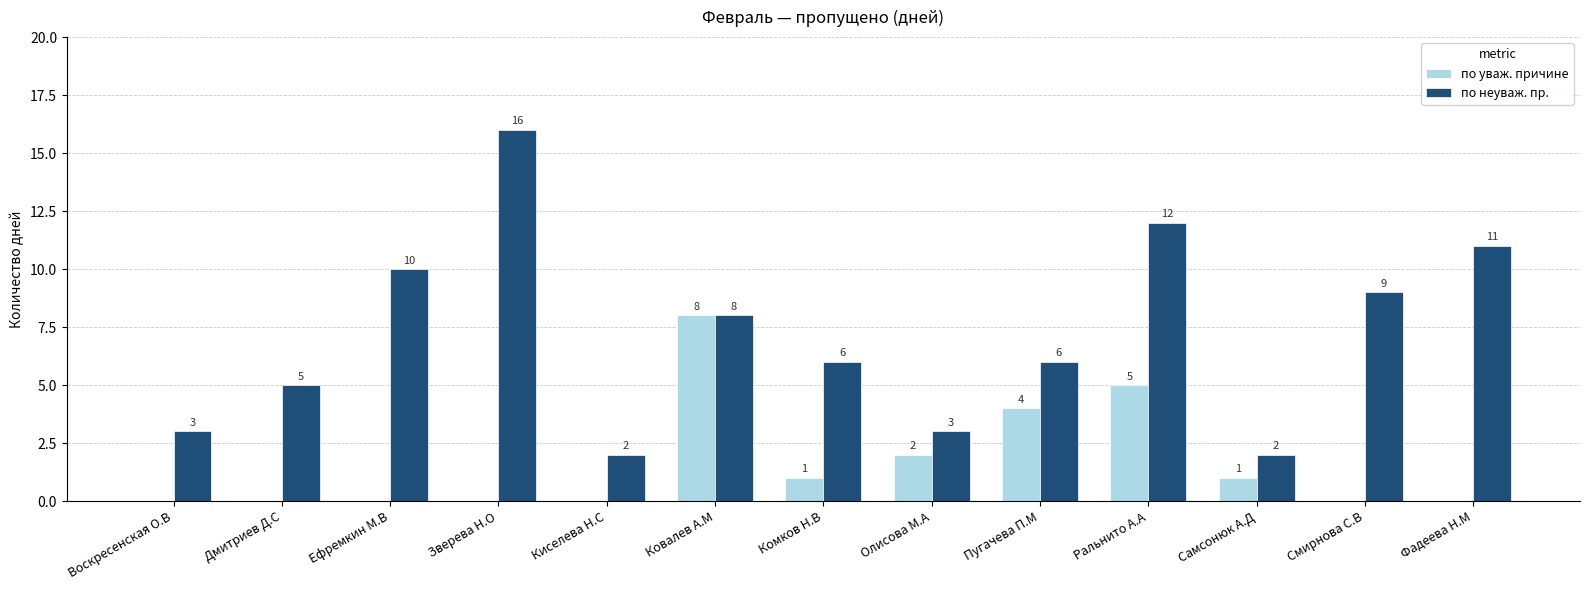

How many по уваж. причине values are between 0 and 2?

10